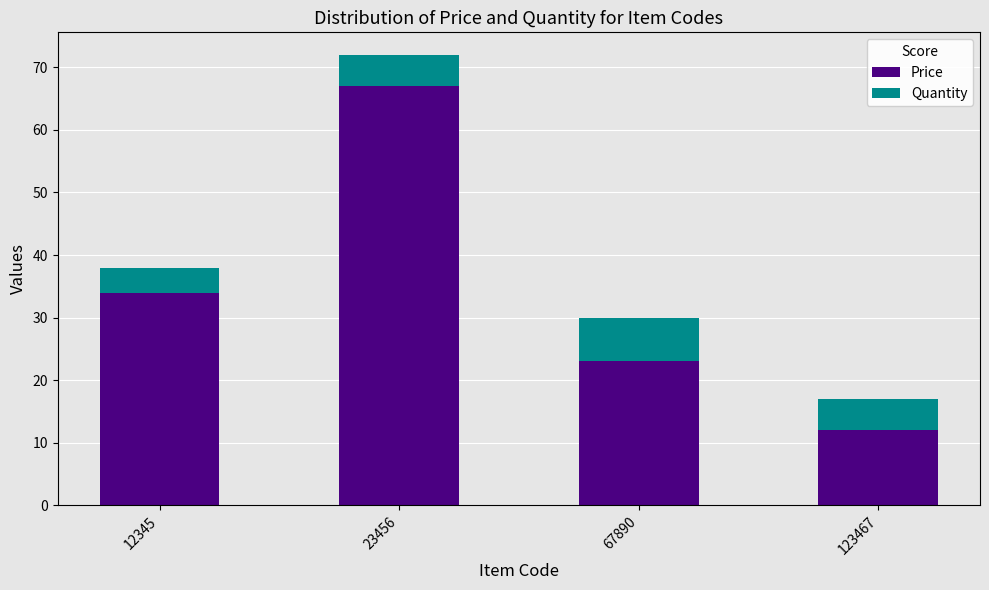

At which category is the sum across all series the highest?

23456